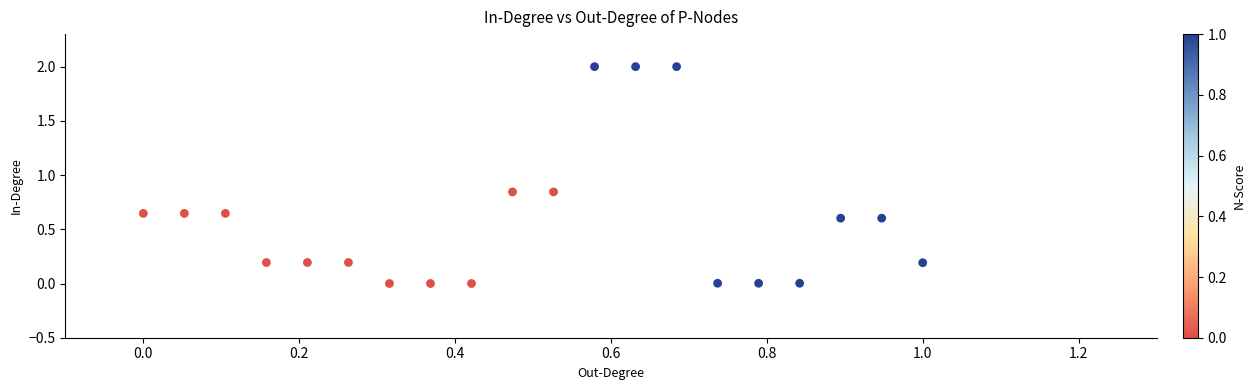

What is the range of X values (max minus min)?

1.0